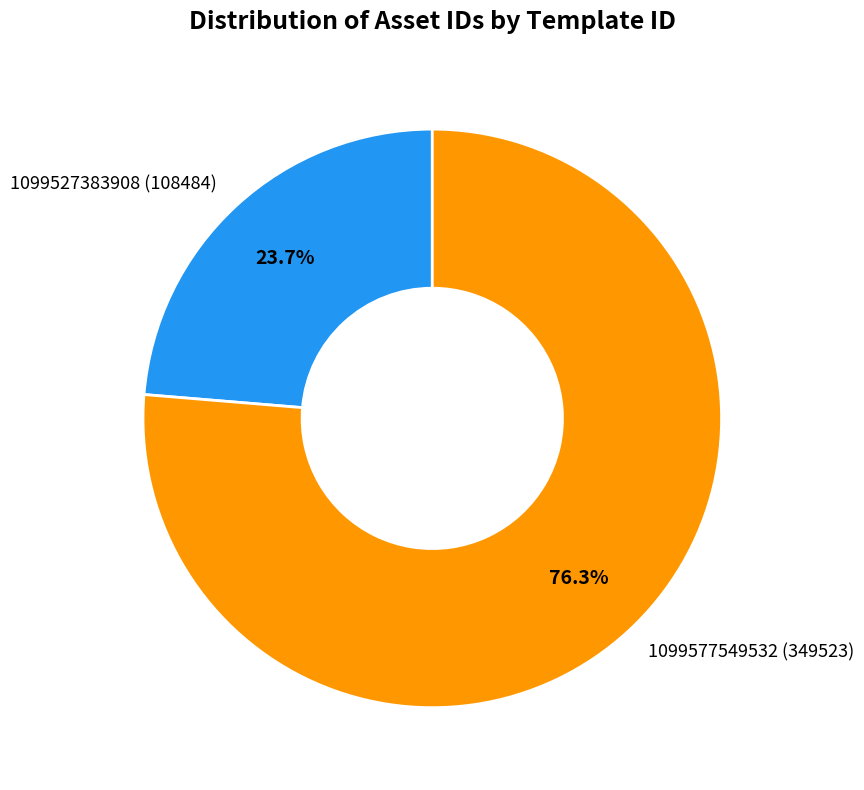

Which category has the biggest portion of the pie?

1099577549532